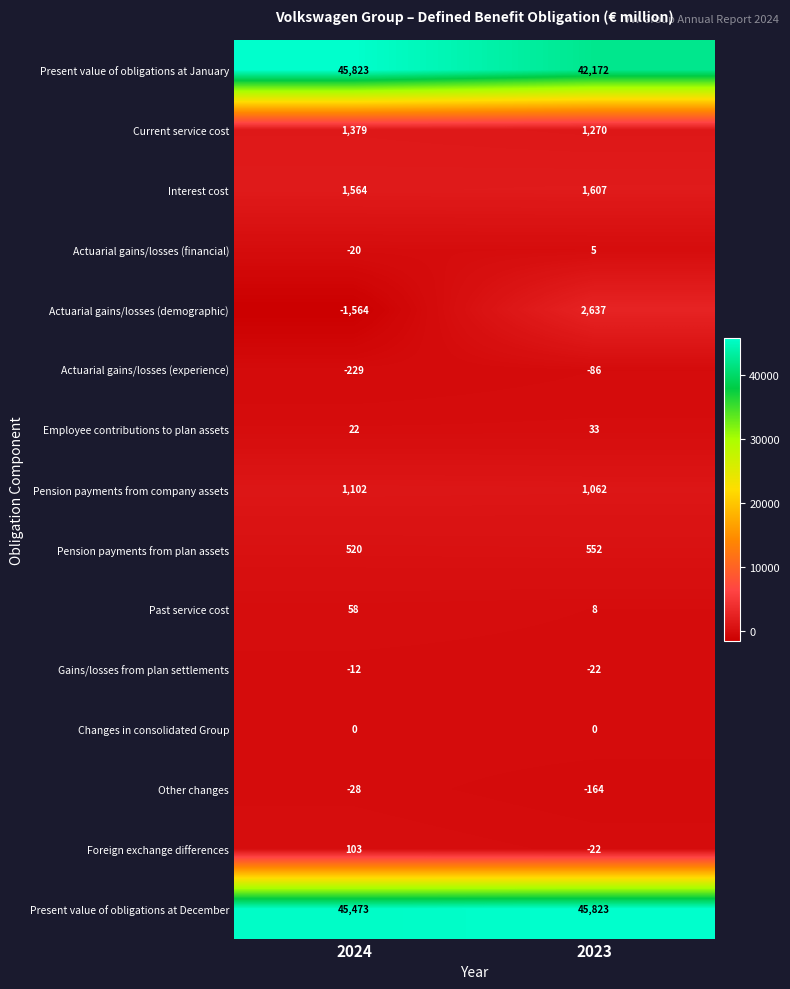

At how many categories does at least one series exceed 10139?

2